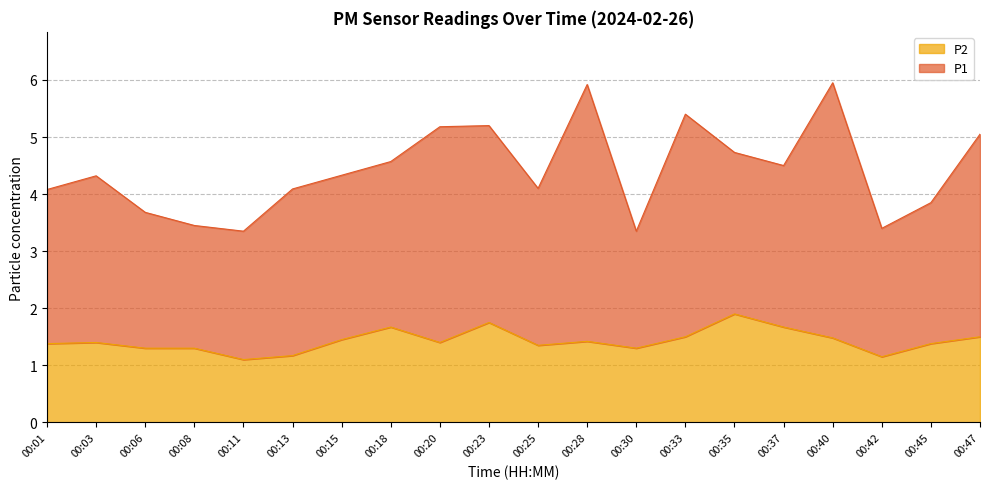

Where is the data nearest to the value 1?

00:11